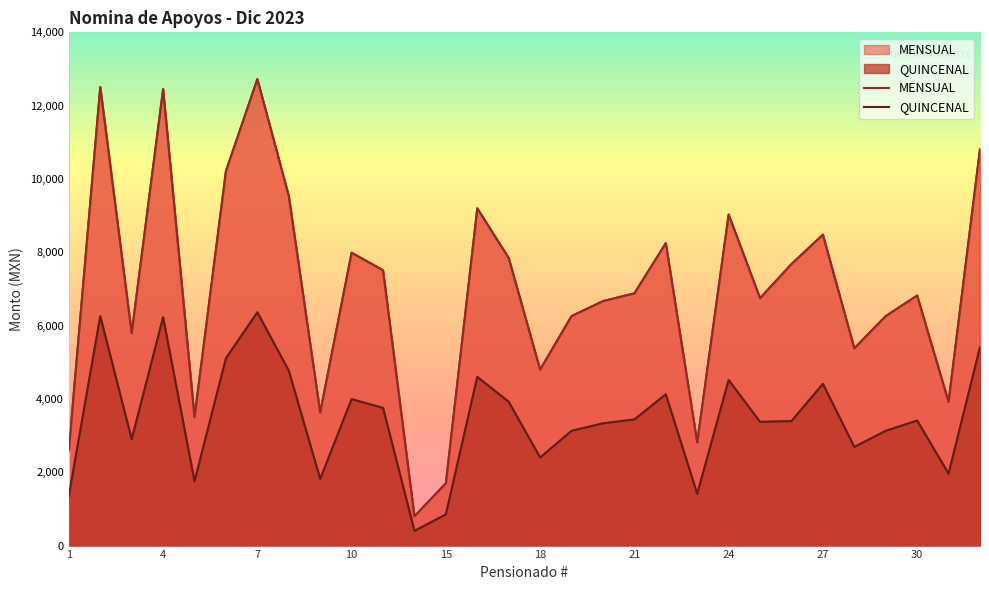

At which category does QUINCENAL reach its first local valley?

3